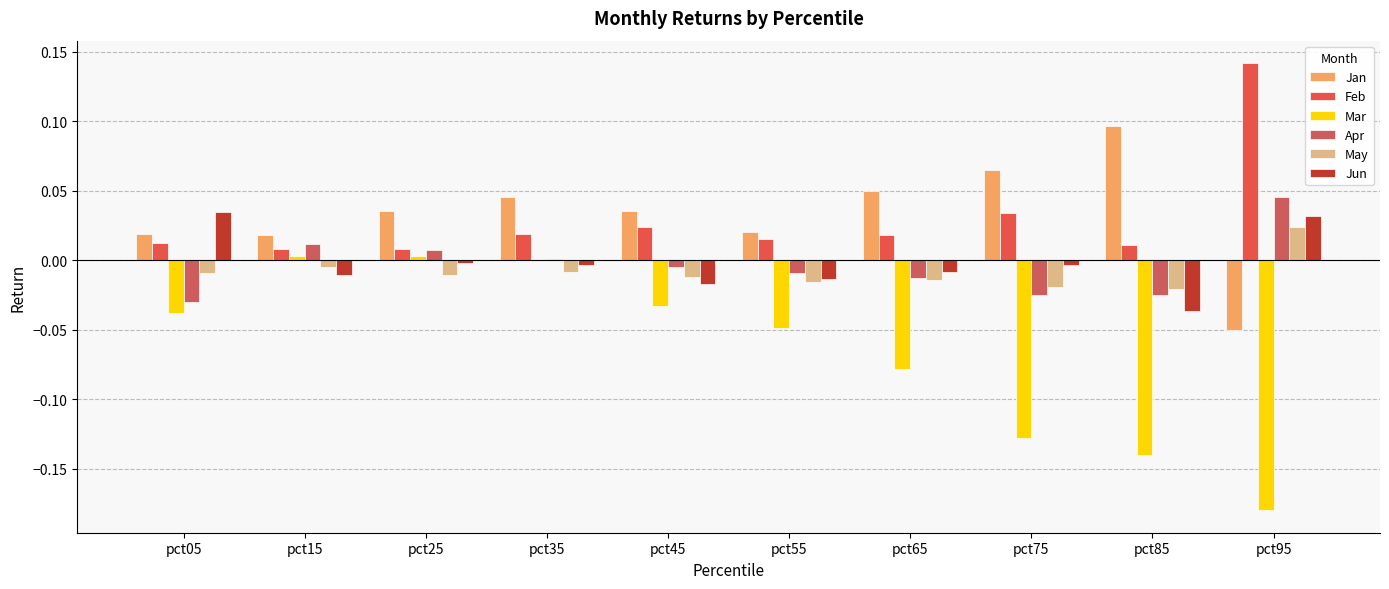

What is the maximum value for Feb?

0.1